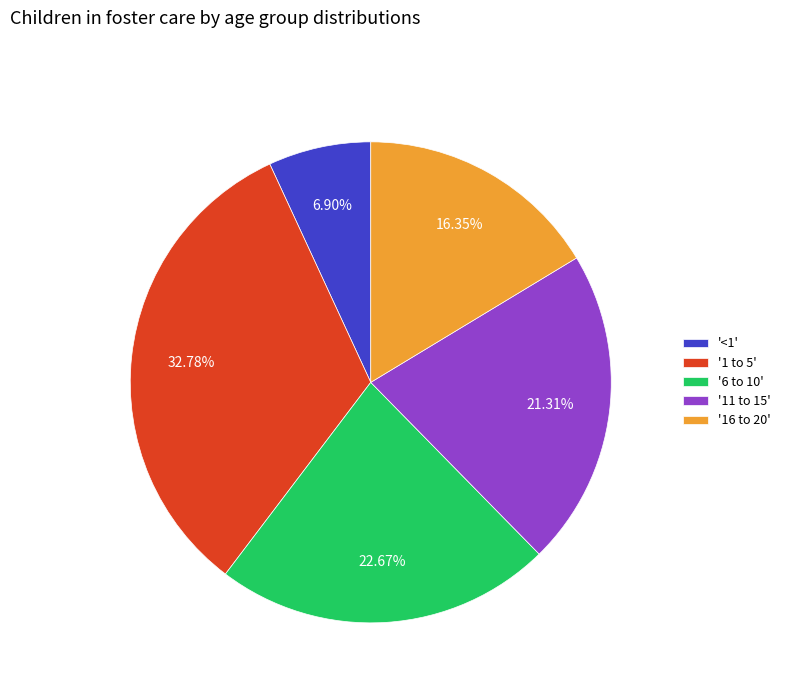

Which category has the smallest portion of the pie?

'<1'